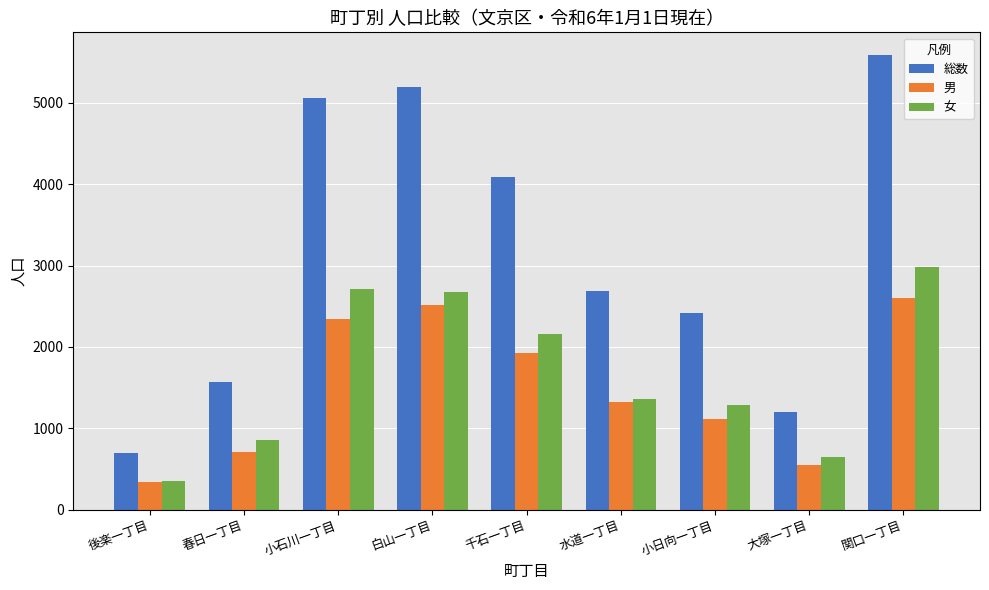

How many data points in 女 are less than 1361?

4